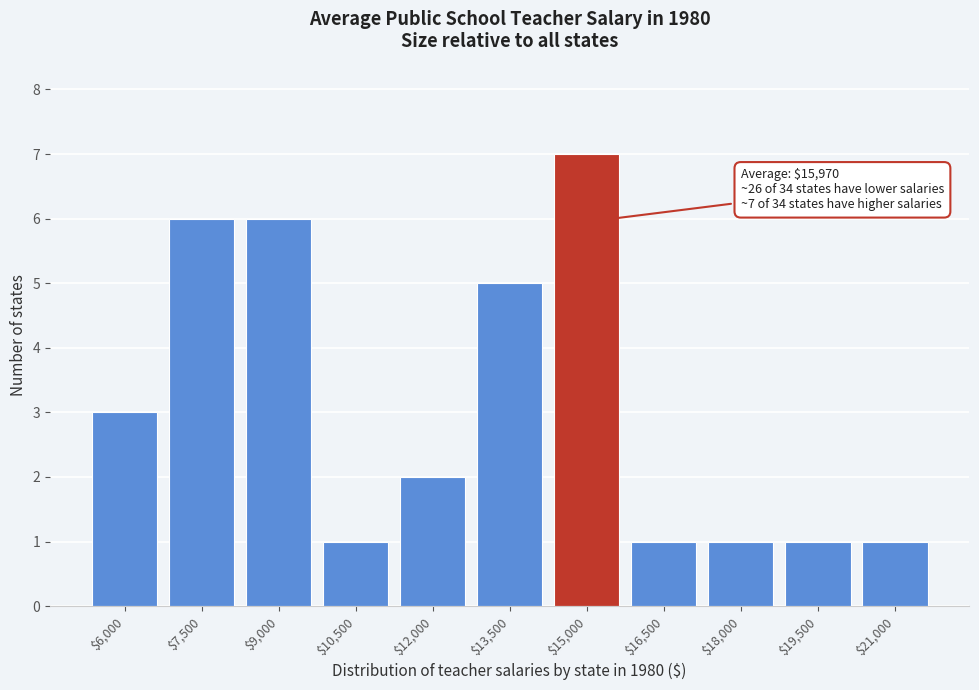

Reading left to right, extract all data points from this chart.

3	6	6	1	2	5	7	1	1	1	1